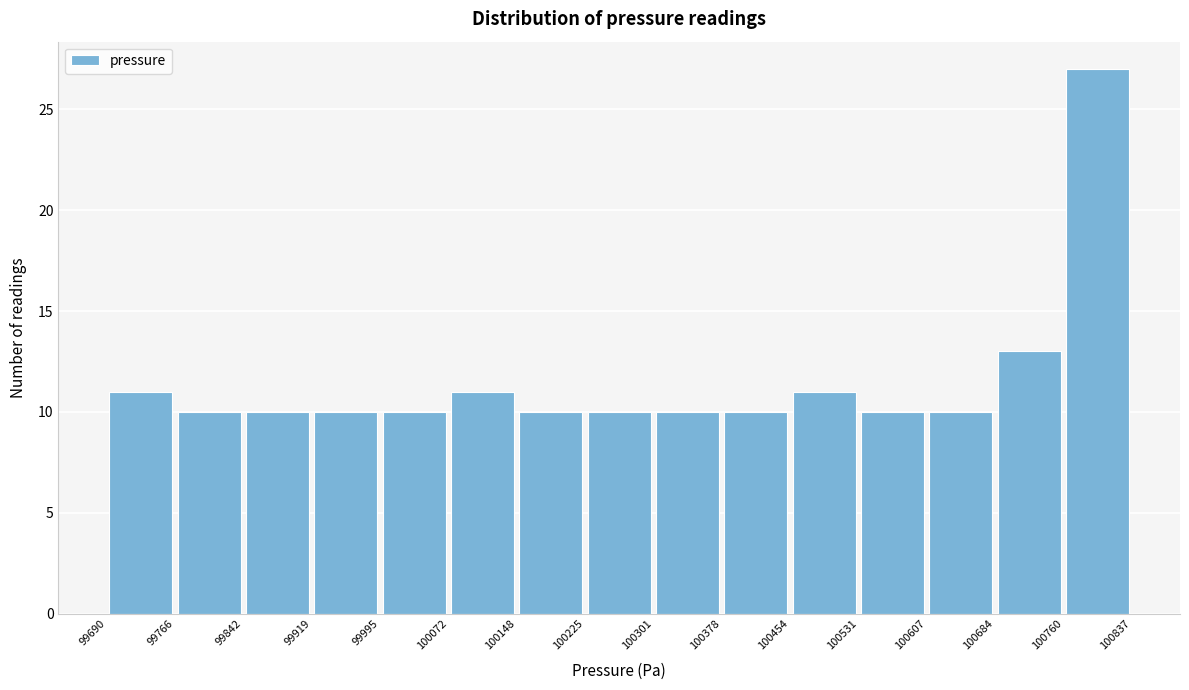

Reading left to right, transcribe this chart: for each bar, give the range it covers on the x-axis and its height. The values are not printed on the chart, so give them approximately, as read against the axis.

99690 to 99766: 11
99766 to 99842: 10
99842 to 99919: 10
99919 to 99995: 10
99995 to 100072: 10
100072 to 100148: 11
100148 to 100225: 10
100225 to 100301: 10
100301 to 100378: 10
100378 to 100454: 10
100454 to 100531: 11
100531 to 100607: 10
100607 to 100684: 10
100684 to 100760: 13
100760 to 100837: 27